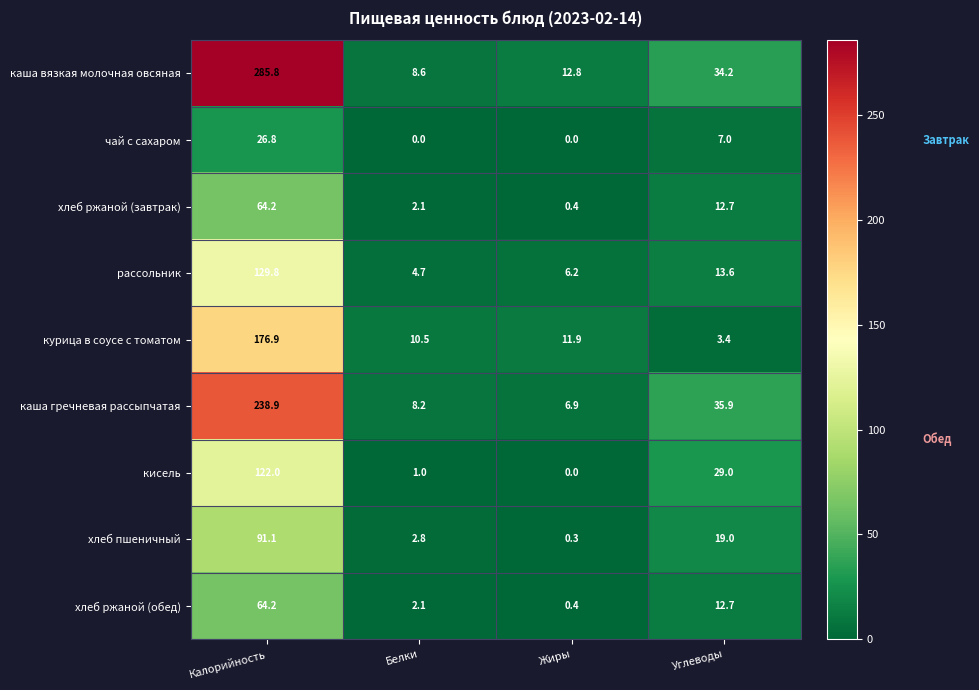

What is the maximum value for чай с сахаром?

26.8